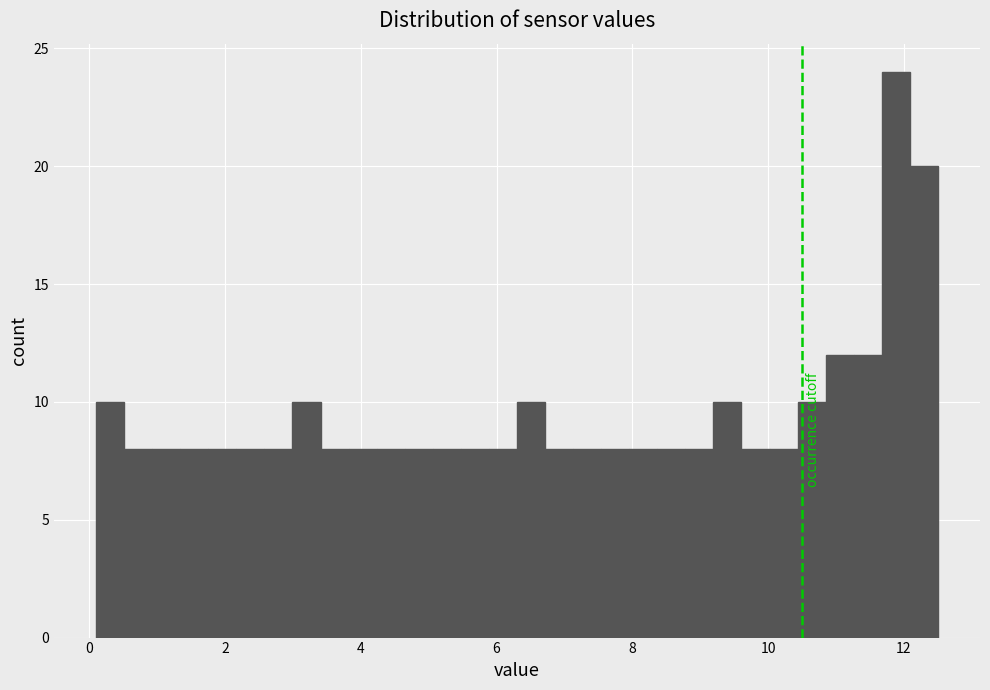

Read against the x-axis, roughly where is the centre of the tallest bar?

11.8